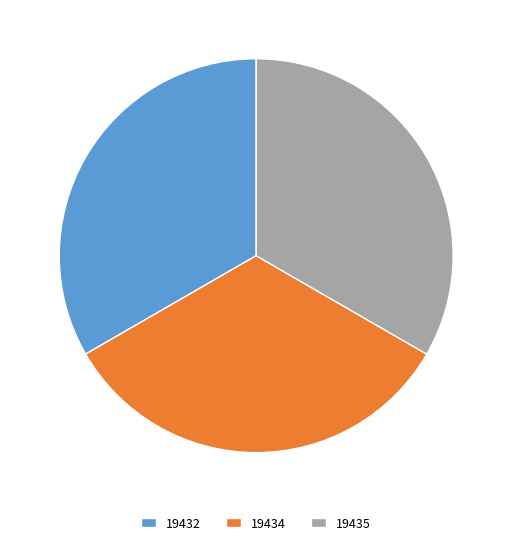

Combined, do 19432 and 19435 account for over 50%?

Yes